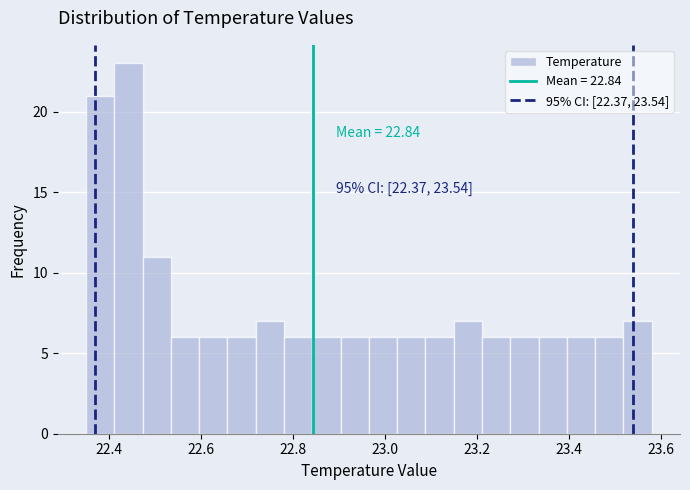

Read against the x-axis, roughly where is the centre of the tallest bar?

22.44